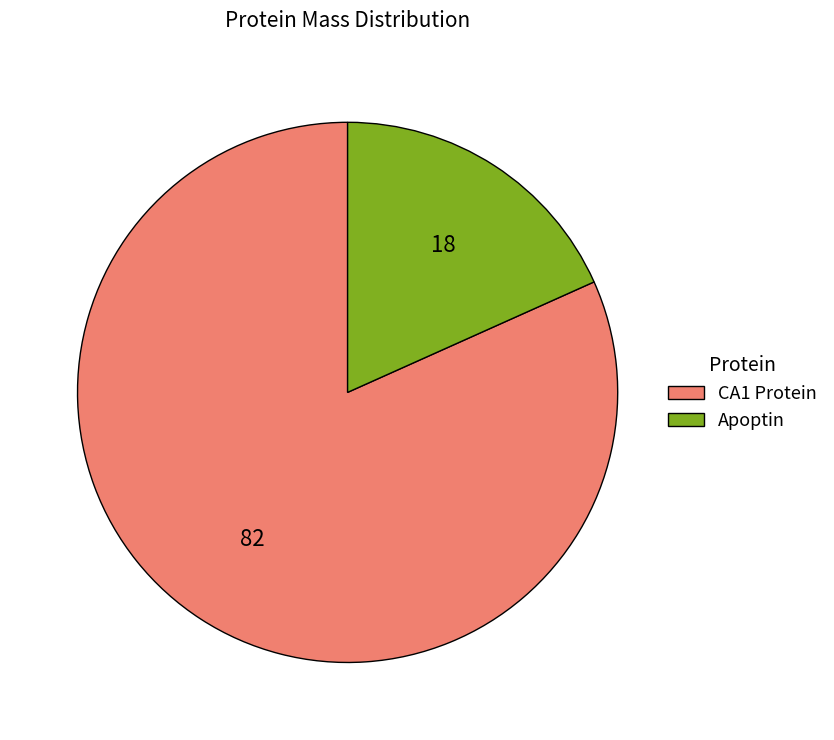

The CA1 Protein slice represents 90% of the pie. True or false?

False